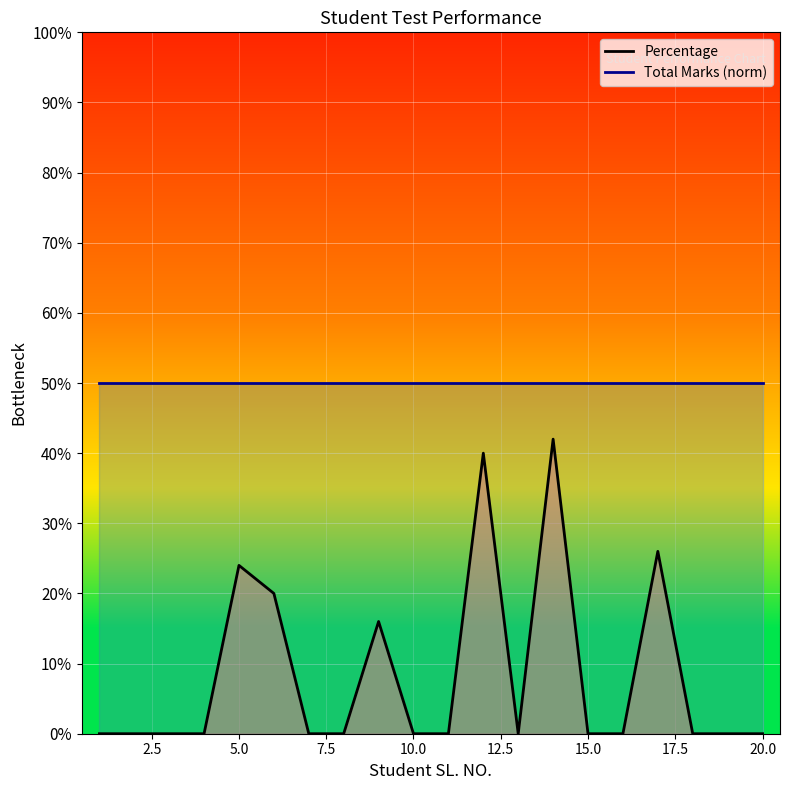

How many data points are above 0?

6